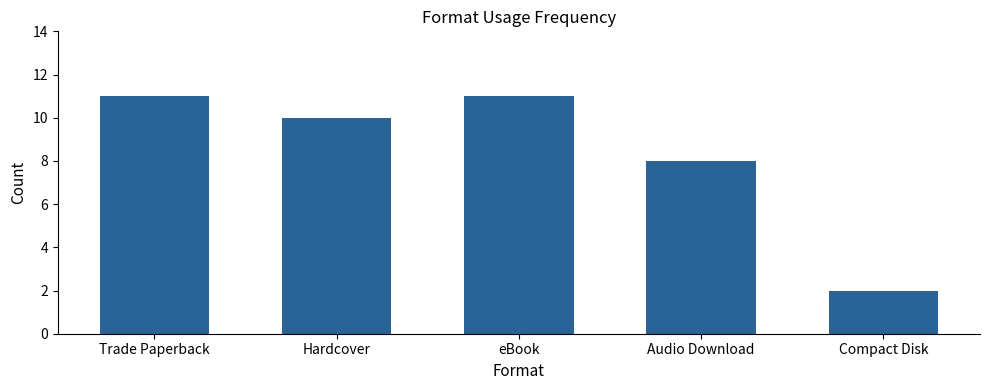

The chart shows a value of 2 at Compact Disk. True or false?

True